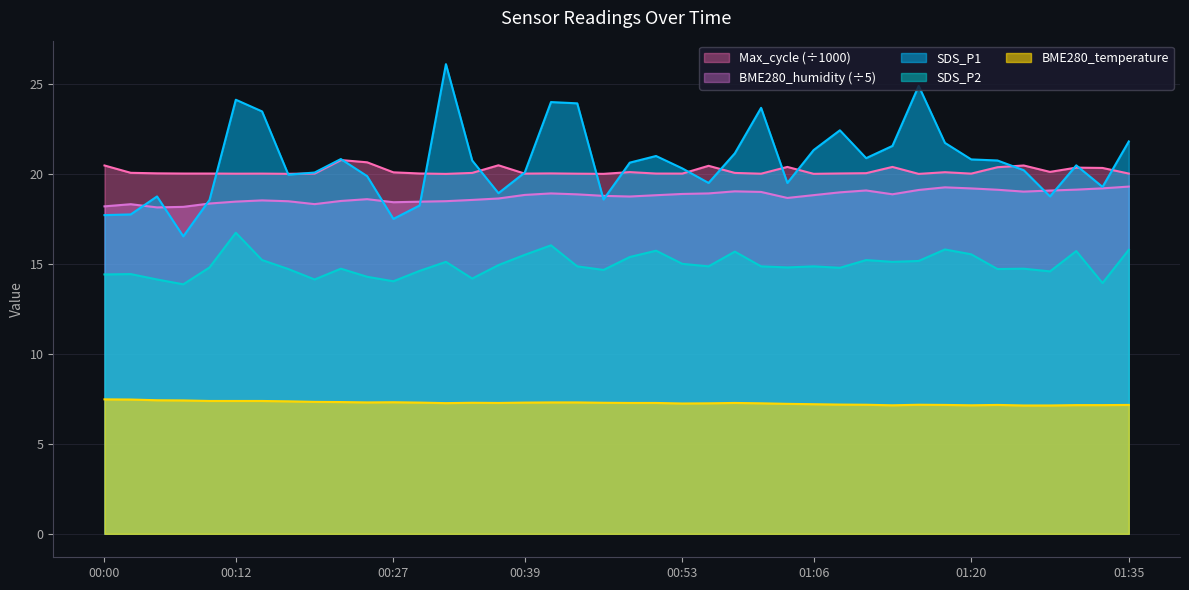

What is the sum of the BME280_temperature values at 2023/04/21 01:18 and 2023/04/21 00:02?

14.6